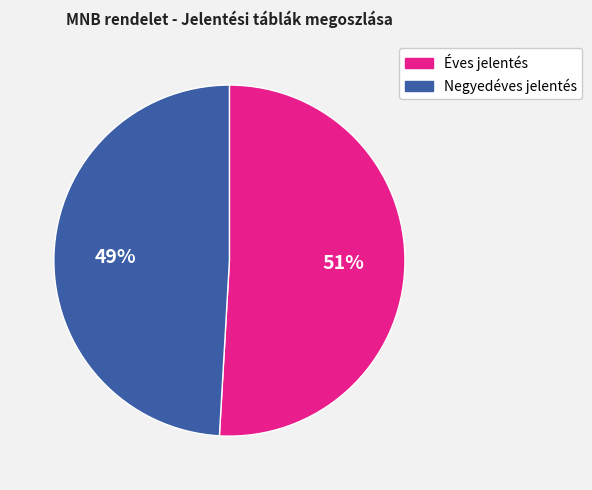

Count the number of slices in the pie.

2